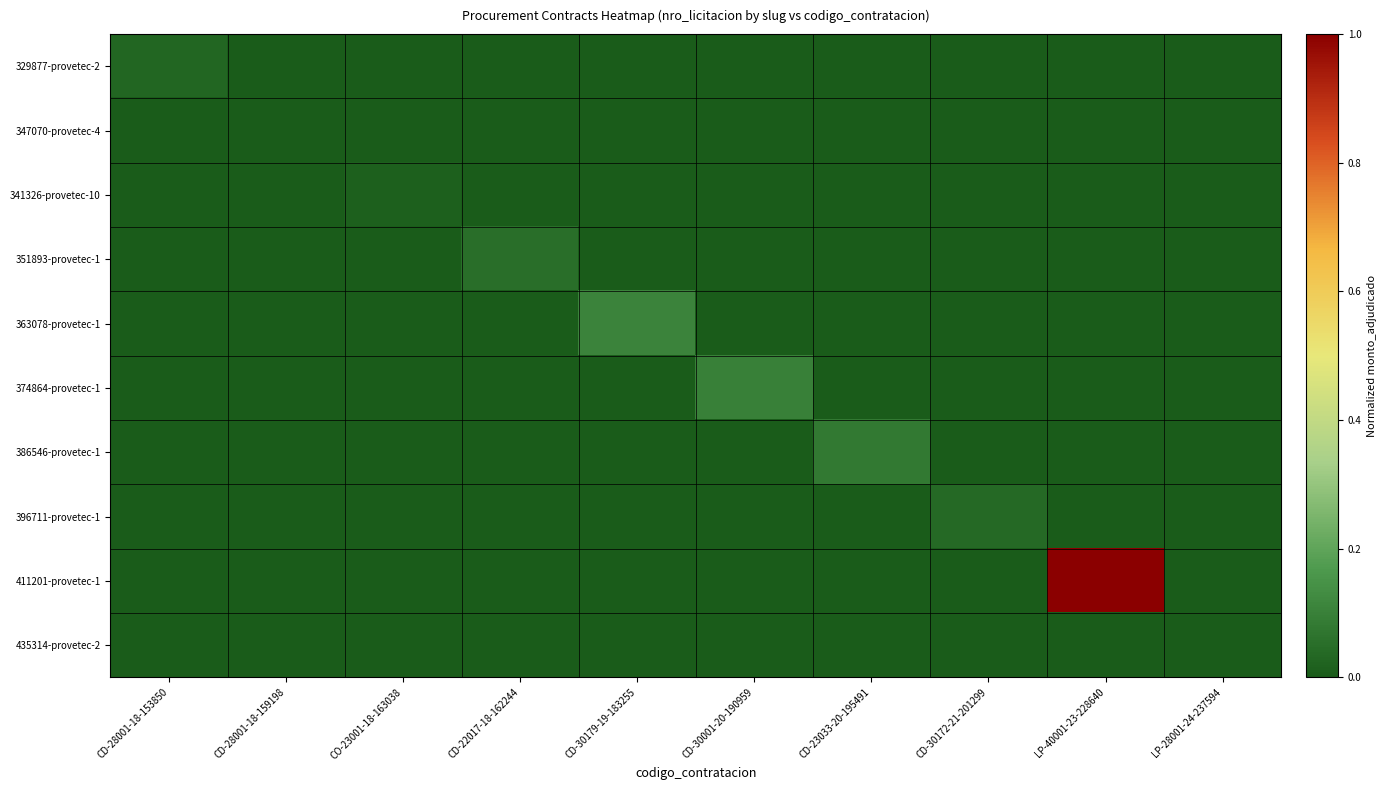

Reading left to right, what are all the values shown in this chart?

329877-provetec-2: CD-28001-18-153850=0.0	CD-28001-18-159198=0.0	CO-23001-18-163038=0.0	CD-22017-18-162244=0.0	CD-30179-19-183255=0.0	CD-30001-20-190959=0.0	CD-23033-20-195491=0.0	CD-30172-21-201299=0.0	LP-40001-23-228640=0.0	LP-28001-24-237594=0.0
347070-provetec-4: CD-28001-18-153850=0.0	CD-28001-18-159198=0.0	CO-23001-18-163038=0.0	CD-22017-18-162244=0.0	CD-30179-19-183255=0.0	CD-30001-20-190959=0.0	CD-23033-20-195491=0.0	CD-30172-21-201299=0.0	LP-40001-23-228640=0.0	LP-28001-24-237594=0.0
341326-provetec-10: CD-28001-18-153850=0.0	CD-28001-18-159198=0.0	CO-23001-18-163038=0.0	CD-22017-18-162244=0.0	CD-30179-19-183255=0.0	CD-30001-20-190959=0.0	CD-23033-20-195491=0.0	CD-30172-21-201299=0.0	LP-40001-23-228640=0.0	LP-28001-24-237594=0.0
351893-provetec-1: CD-28001-18-153850=0.0	CD-28001-18-159198=0.0	CO-23001-18-163038=0.0	CD-22017-18-162244=0.1	CD-30179-19-183255=0.0	CD-30001-20-190959=0.0	CD-23033-20-195491=0.0	CD-30172-21-201299=0.0	LP-40001-23-228640=0.0	LP-28001-24-237594=0.0
363078-provetec-1: CD-28001-18-153850=0.0	CD-28001-18-159198=0.0	CO-23001-18-163038=0.0	CD-22017-18-162244=0.0	CD-30179-19-183255=0.1	CD-30001-20-190959=0.0	CD-23033-20-195491=0.0	CD-30172-21-201299=0.0	LP-40001-23-228640=0.0	LP-28001-24-237594=0.0
374864-provetec-1: CD-28001-18-153850=0.0	CD-28001-18-159198=0.0	CO-23001-18-163038=0.0	CD-22017-18-162244=0.0	CD-30179-19-183255=0.0	CD-30001-20-190959=0.1	CD-23033-20-195491=0.0	CD-30172-21-201299=0.0	LP-40001-23-228640=0.0	LP-28001-24-237594=0.0
386546-provetec-1: CD-28001-18-153850=0.0	CD-28001-18-159198=0.0	CO-23001-18-163038=0.0	CD-22017-18-162244=0.0	CD-30179-19-183255=0.0	CD-30001-20-190959=0.0	CD-23033-20-195491=0.1	CD-30172-21-201299=0.0	LP-40001-23-228640=0.0	LP-28001-24-237594=0.0
396711-provetec-1: CD-28001-18-153850=0.0	CD-28001-18-159198=0.0	CO-23001-18-163038=0.0	CD-22017-18-162244=0.0	CD-30179-19-183255=0.0	CD-30001-20-190959=0.0	CD-23033-20-195491=0.0	CD-30172-21-201299=0.0	LP-40001-23-228640=0.0	LP-28001-24-237594=0.0
411201-provetec-1: CD-28001-18-153850=0.0	CD-28001-18-159198=0.0	CO-23001-18-163038=0.0	CD-22017-18-162244=0.0	CD-30179-19-183255=0.0	CD-30001-20-190959=0.0	CD-23033-20-195491=0.0	CD-30172-21-201299=0.0	LP-40001-23-228640=1.0	LP-28001-24-237594=0.0
435314-provetec-2: CD-28001-18-153850=0.0	CD-28001-18-159198=0.0	CO-23001-18-163038=0.0	CD-22017-18-162244=0.0	CD-30179-19-183255=0.0	CD-30001-20-190959=0.0	CD-23033-20-195491=0.0	CD-30172-21-201299=0.0	LP-40001-23-228640=0.0	LP-28001-24-237594=0.0